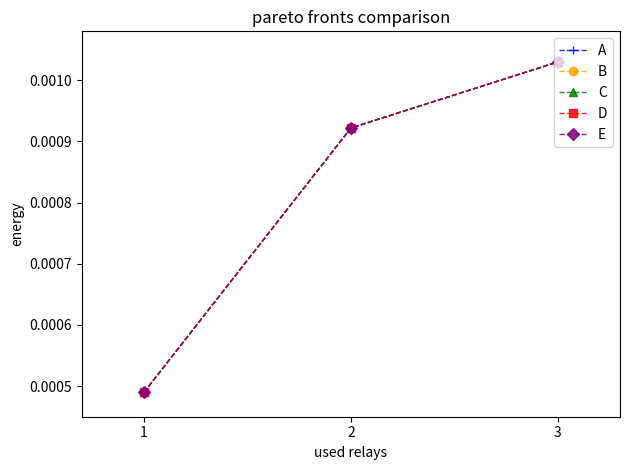

List the labels in order of A value, largest first.

3, 2, 1